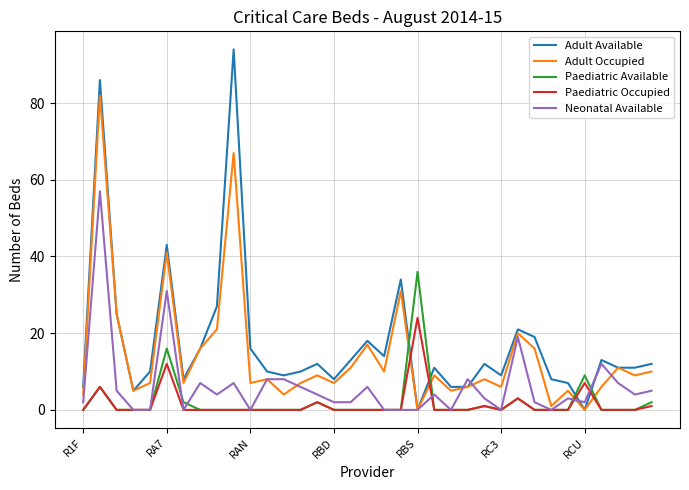

What is the maximum value shown in the chart?

94